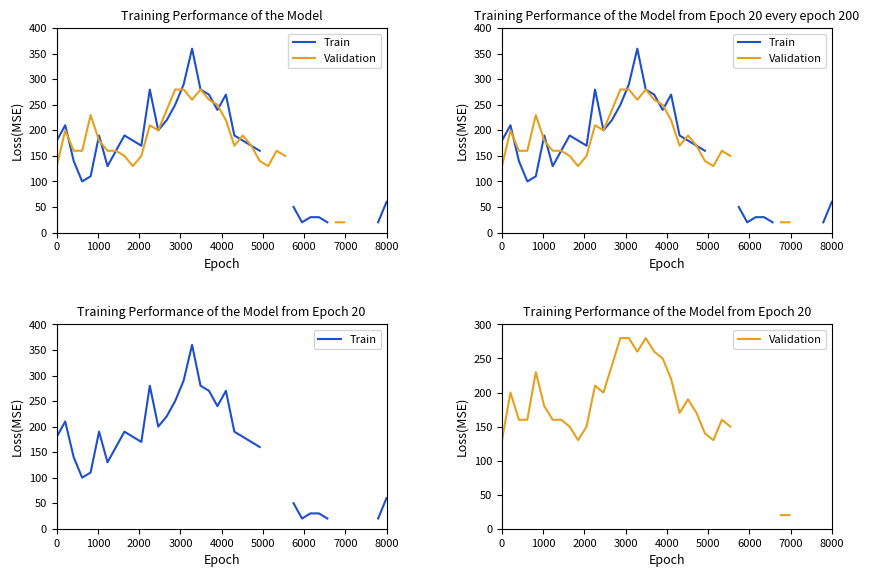

How many values in the Train series exceed 190?

11